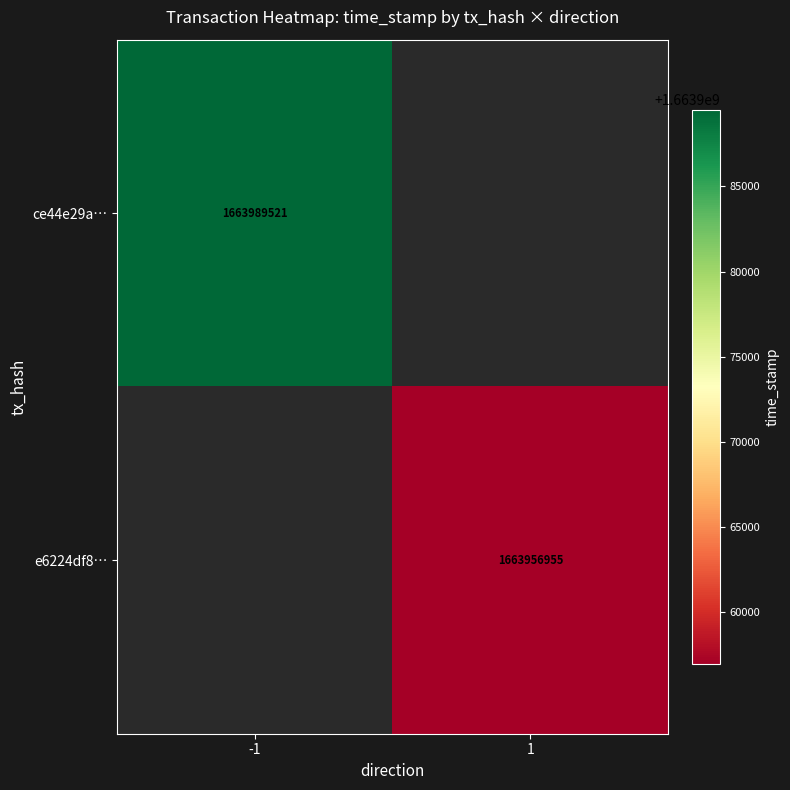

Which category has the highest value across all series?

-1